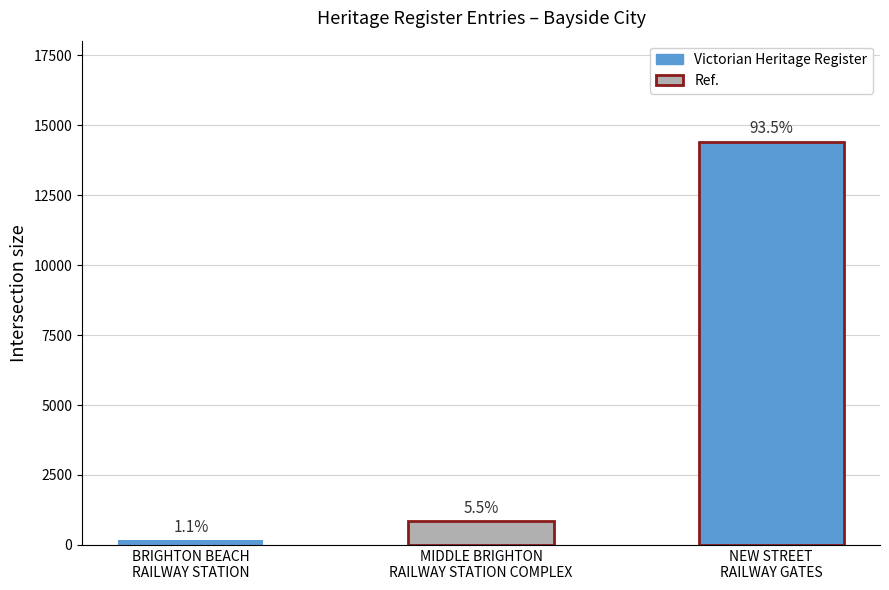

How many bars are there in total?

3